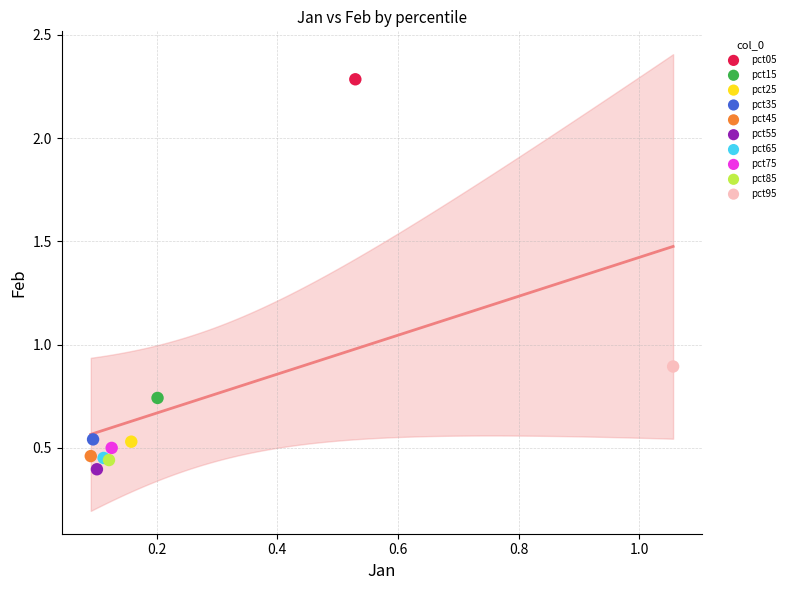

What are all the series names shown in the legend?

pct05, pct15, pct25, pct35, pct45, pct55, pct65, pct75, pct85, pct95